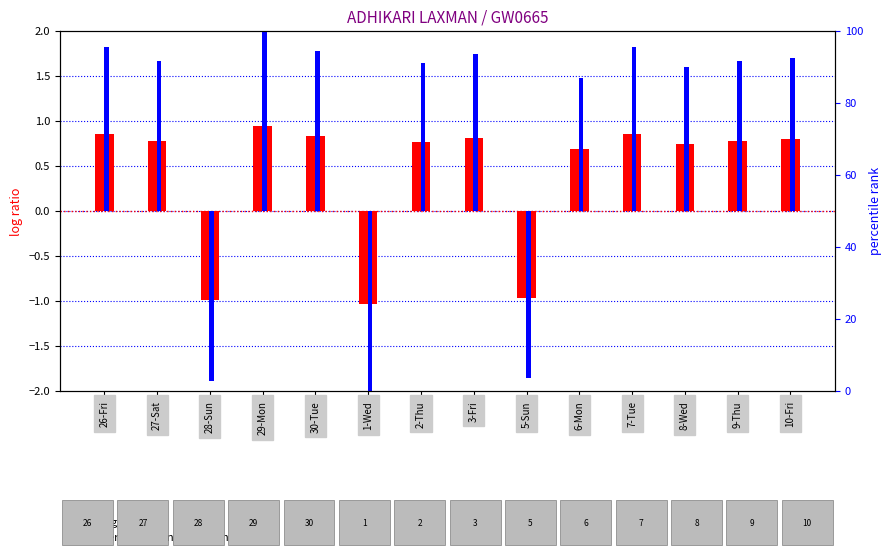

What are all the series names shown in the legend?

log ratio, percentile rank within the sample